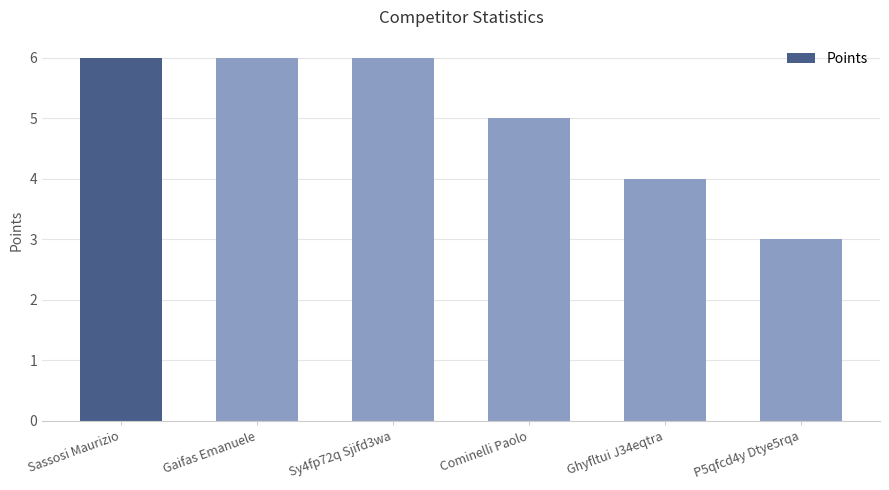

What position from the right is Ghyfltui J34eqtra?

2